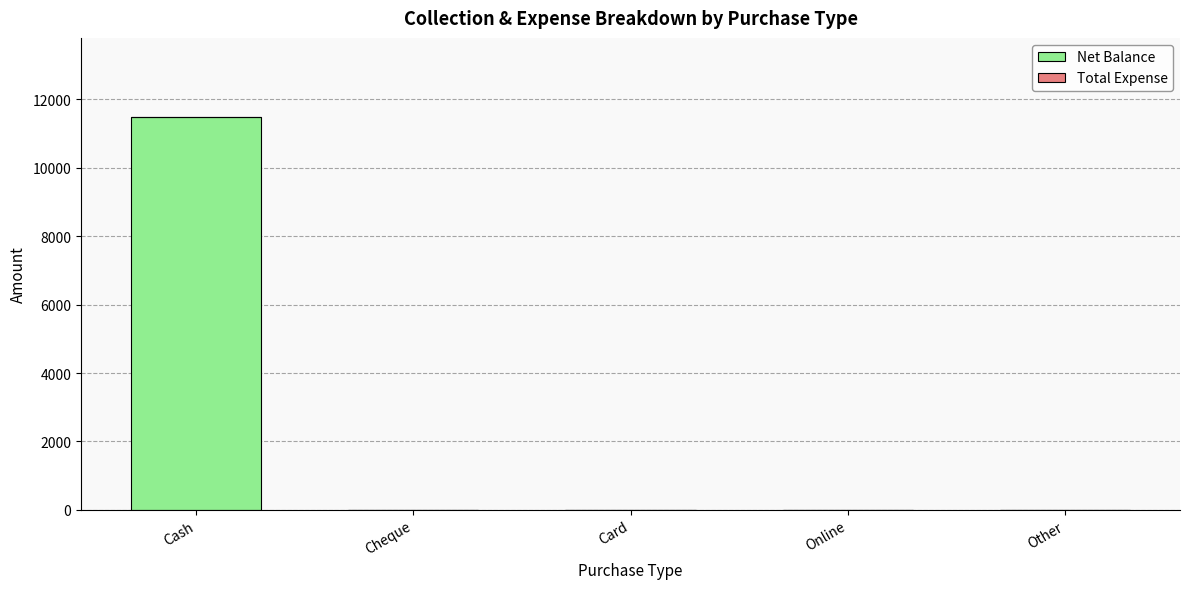

The value at Online is 0. True or false?

True